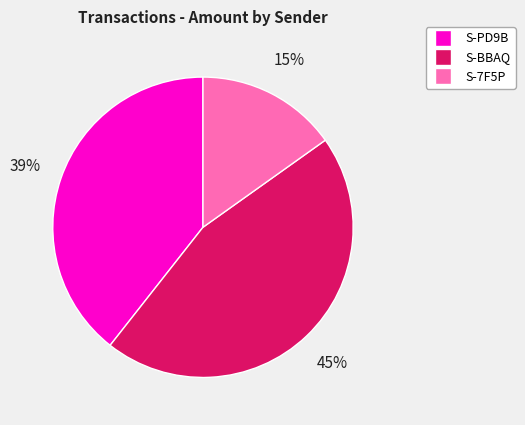

To the nearest percent, what is the difference between the largest and smallest slice percentages?

30%